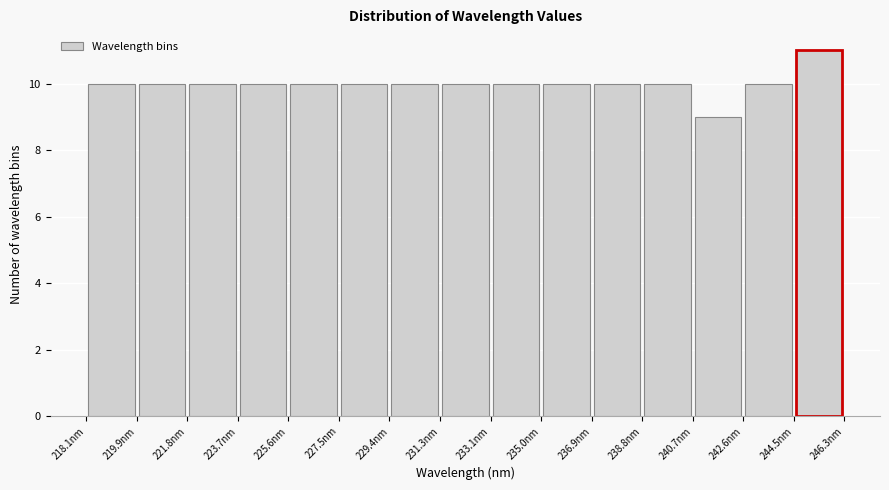

How tall is the bar that spans 242.6 to 244.4 on the x-axis? Neither the bar edges nor the heights are printed on the chart, so give them approximately, as read against the axes.

10